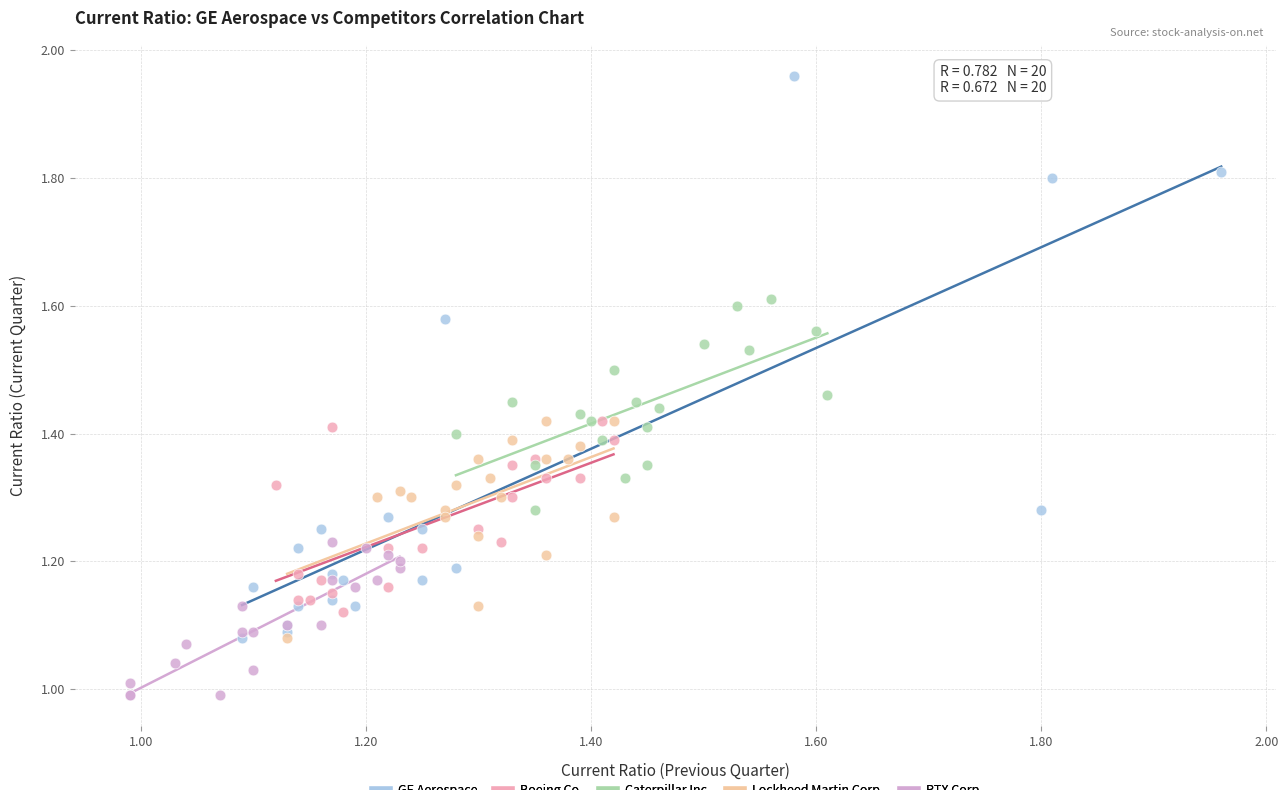

Which series has the widest spread of Y values?

GE Aerospace